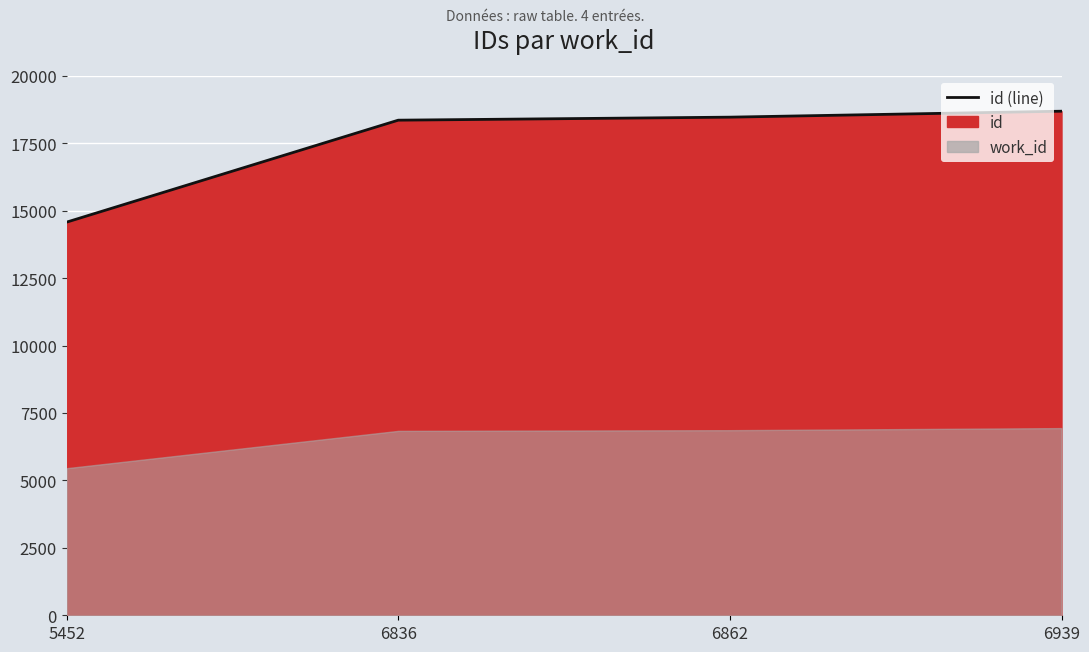

Reading left to right, list all the values displayed in this chart.

14574	18354	18466	18687